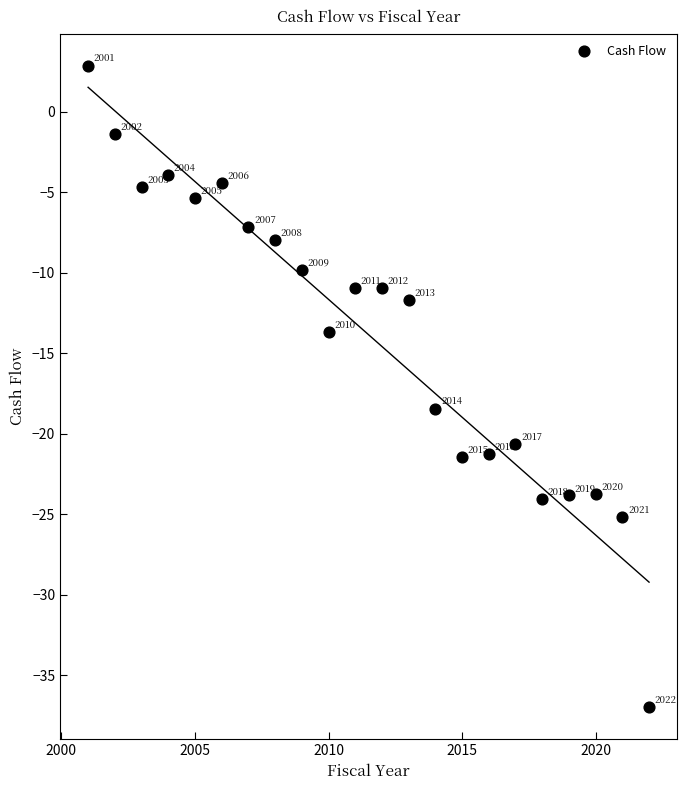

What is the range of Y values (max minus min)?

39.8